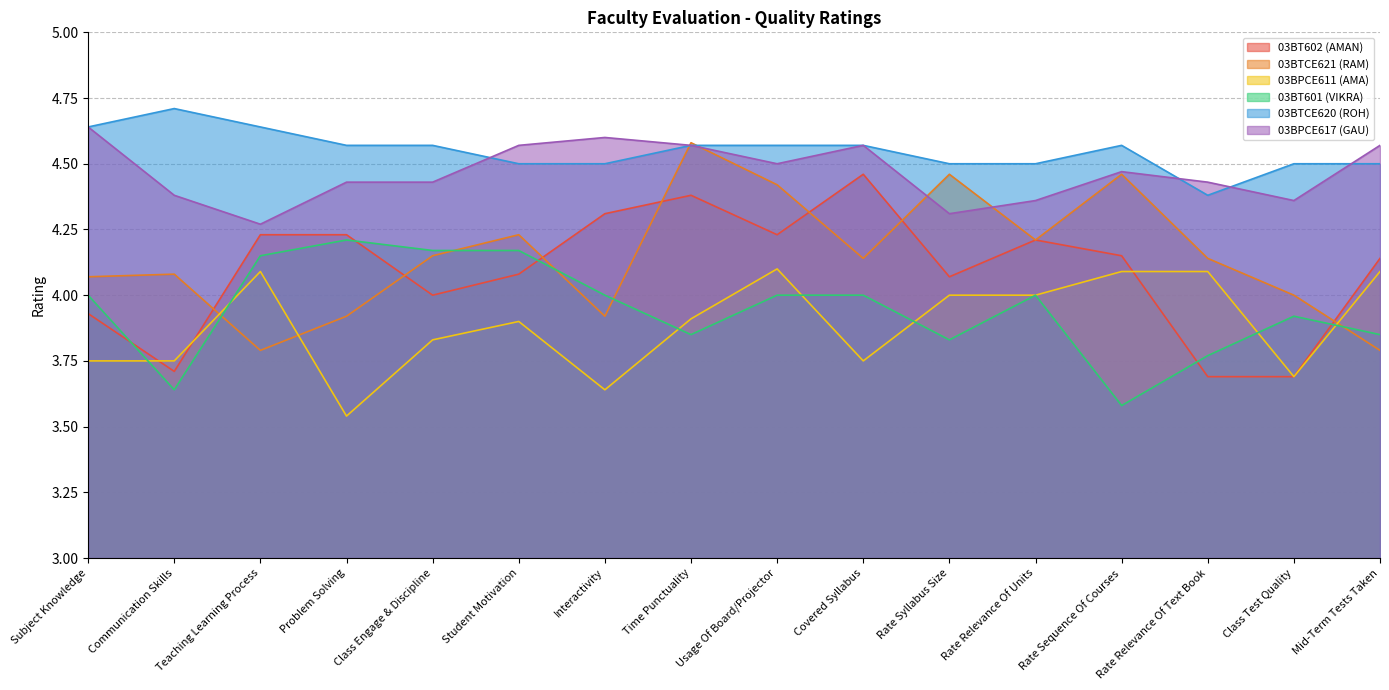

How many interior local valleys does the 03BT601 (VIKRA) series have?

4